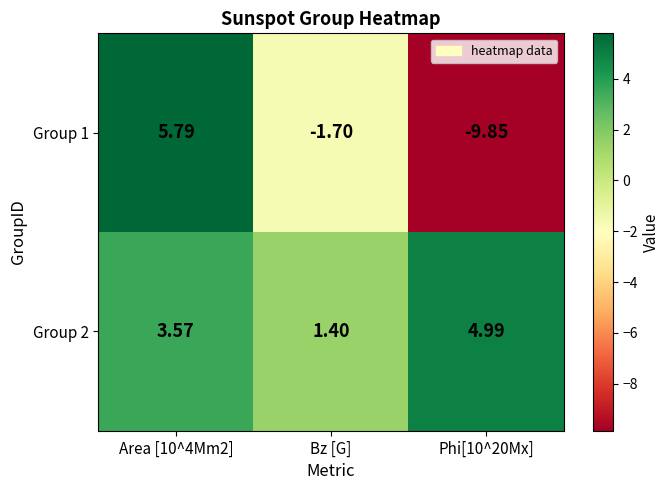

How many negative values does the Group 1 series have?

2